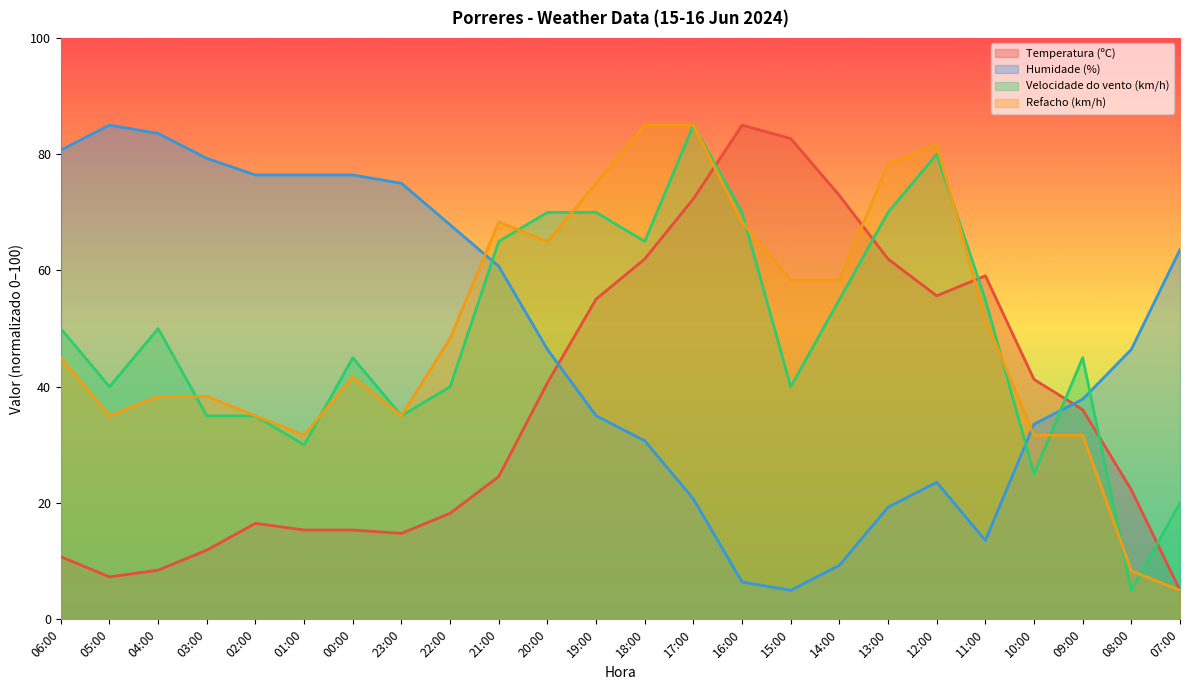

What is the label of the 1st point from the right?

07:00